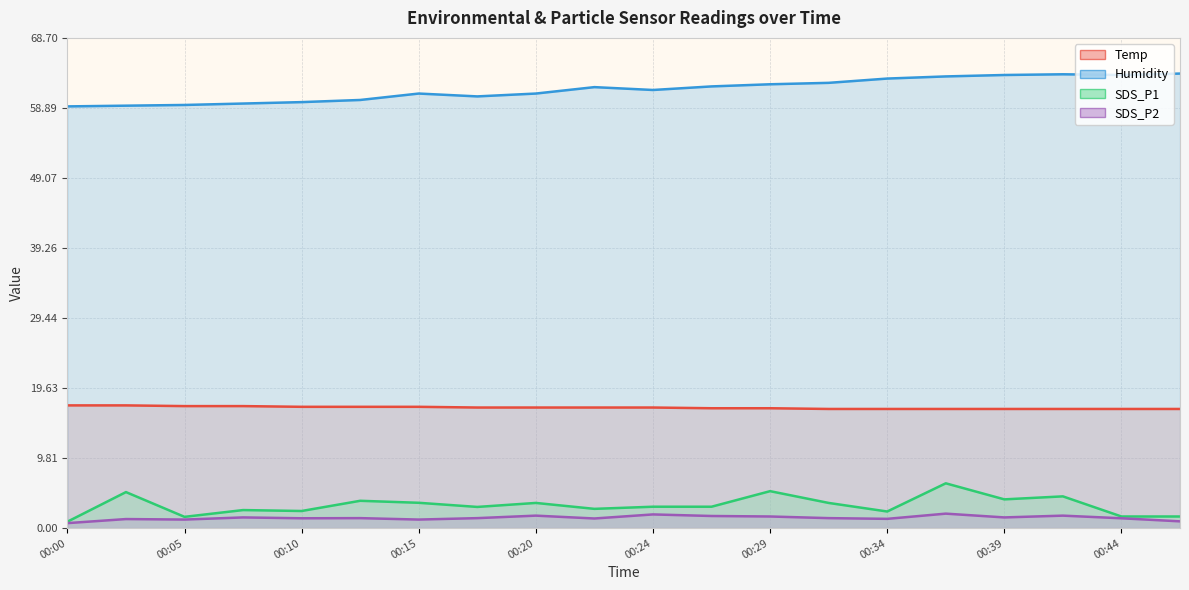

List the labels in order of SDS_P2 value, smallest first.

00:00, 00:46, 00:05, 00:15, 00:02, 00:34, 00:22, 00:10, 00:44, 00:12, 00:17, 00:32, 00:07, 00:39, 00:29, 00:27, 00:20, 00:42, 00:24, 00:37